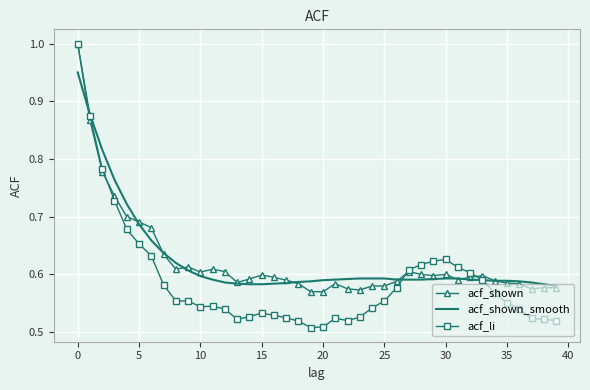

What is the maximum value for acf_shown?

1.0